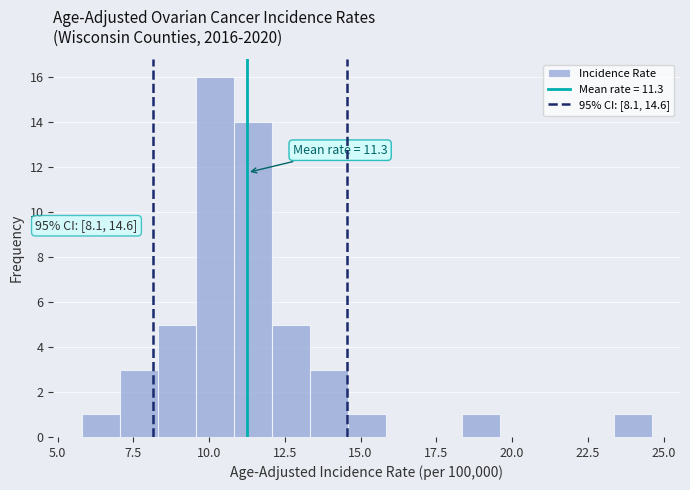

Read against the x-axis, roughly where is the centre of the tallest bar?

10.0